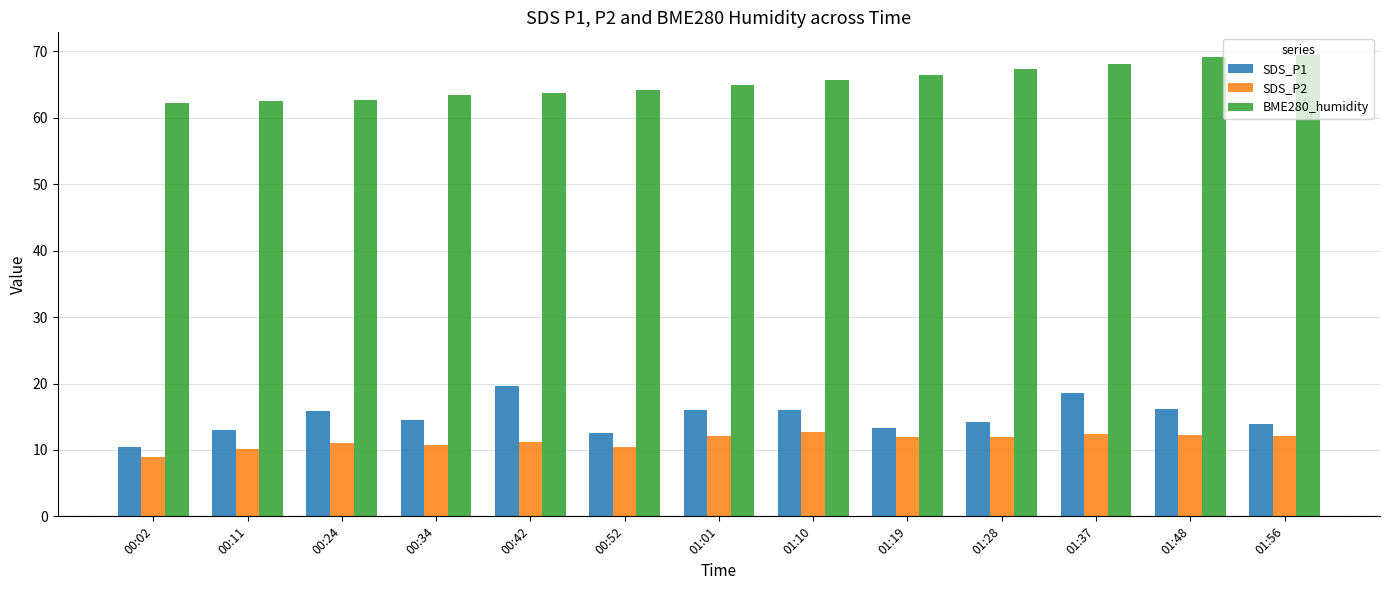

What is the spread (max minus min) of values at 00:42?

52.5